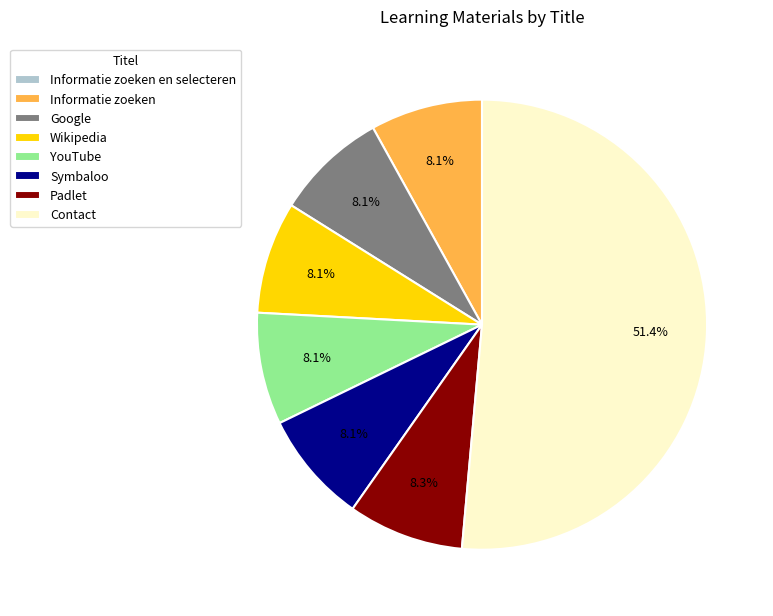

What is the ratio of the value at Symbaloo to the value at Contact?

0.2